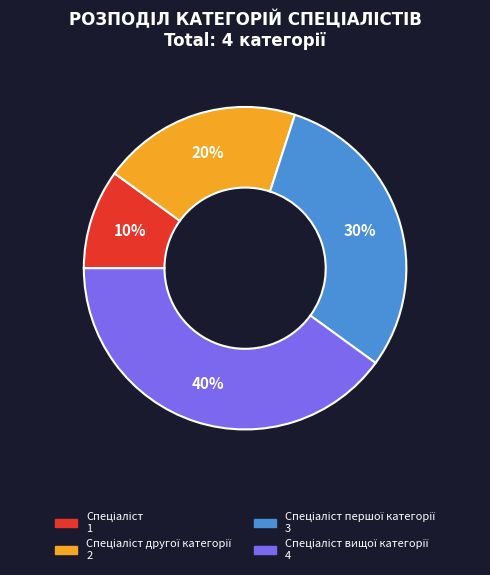

Is there any slice that represents more than half of the pie?

No